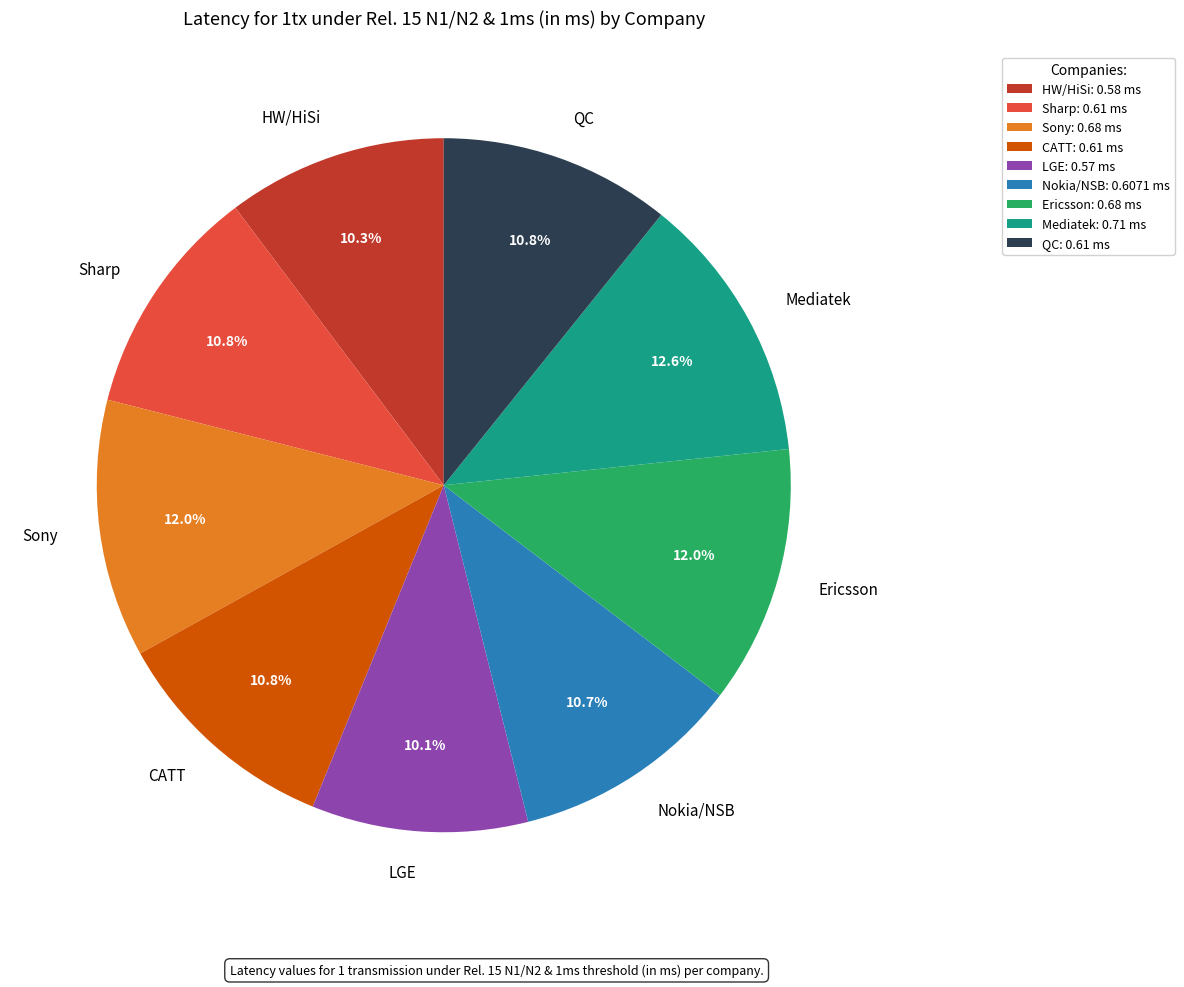

How many slices are in this pie chart?

9